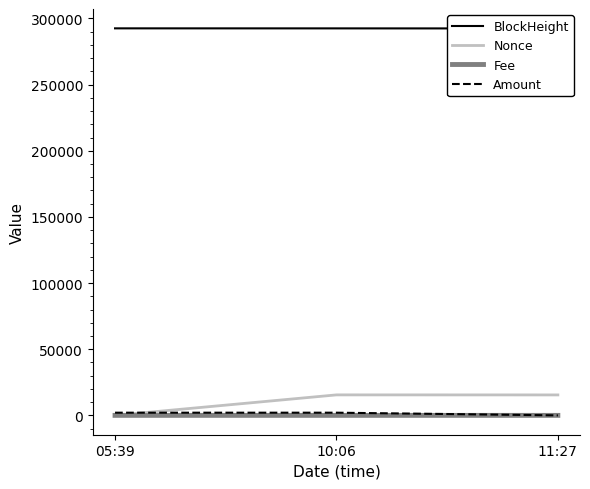

Which has a higher value, 11:27 or 10:06?

10:06